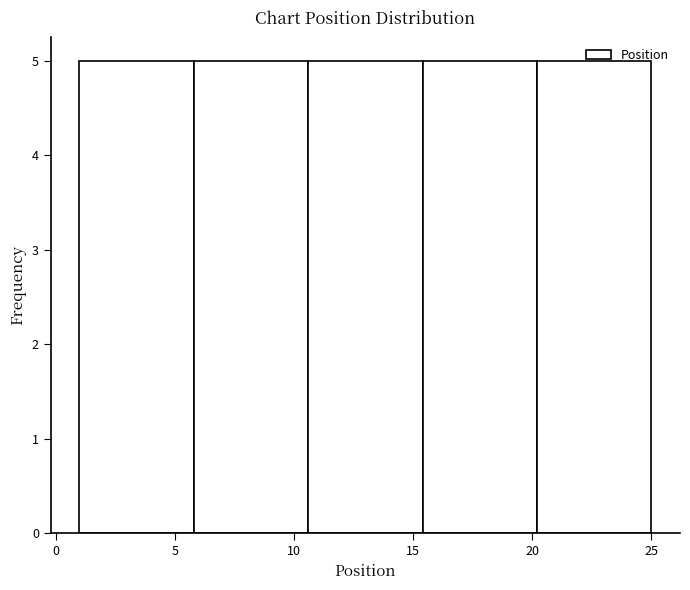

Reading left to right, list every bar in this chart as the range it spans on the x-axis followed by its height. Neither the bar edges nor the heights are printed on the chart, so give them approximately, as read against the axes.

1.0 to 5.8: 5
5.8 to 10.6: 5
10.6 to 15.4: 5
15.4 to 20.2: 5
20.2 to 25.0: 5